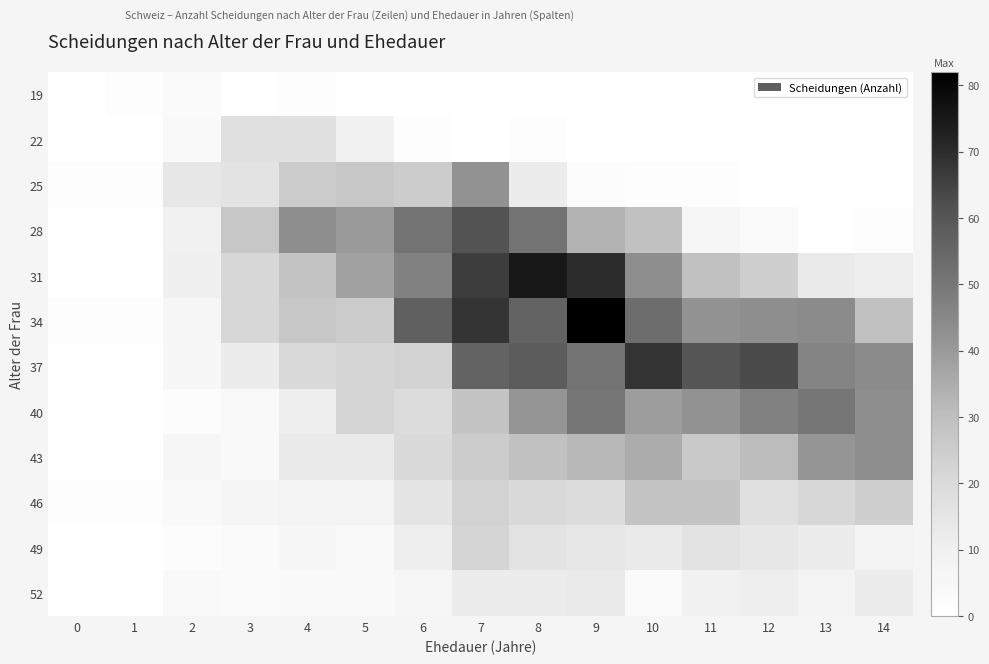

Rank the series by their maximum value, from highest to lowest.

34, 31, 37, 28, 40, 43, 25, 46, 49, 22, 52, 19